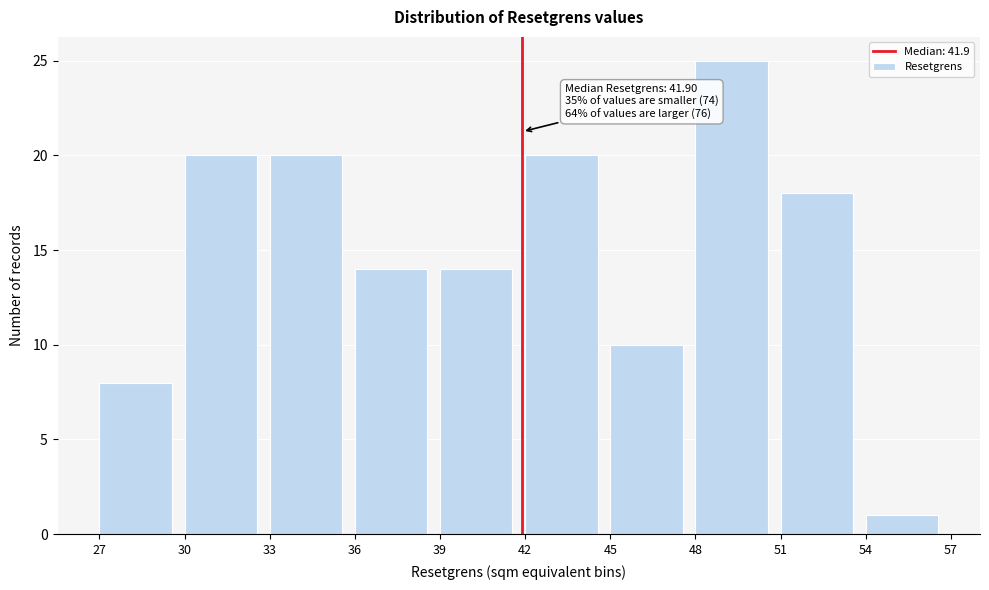

Which range on the x-axis has the tallest bar?

48 to 51